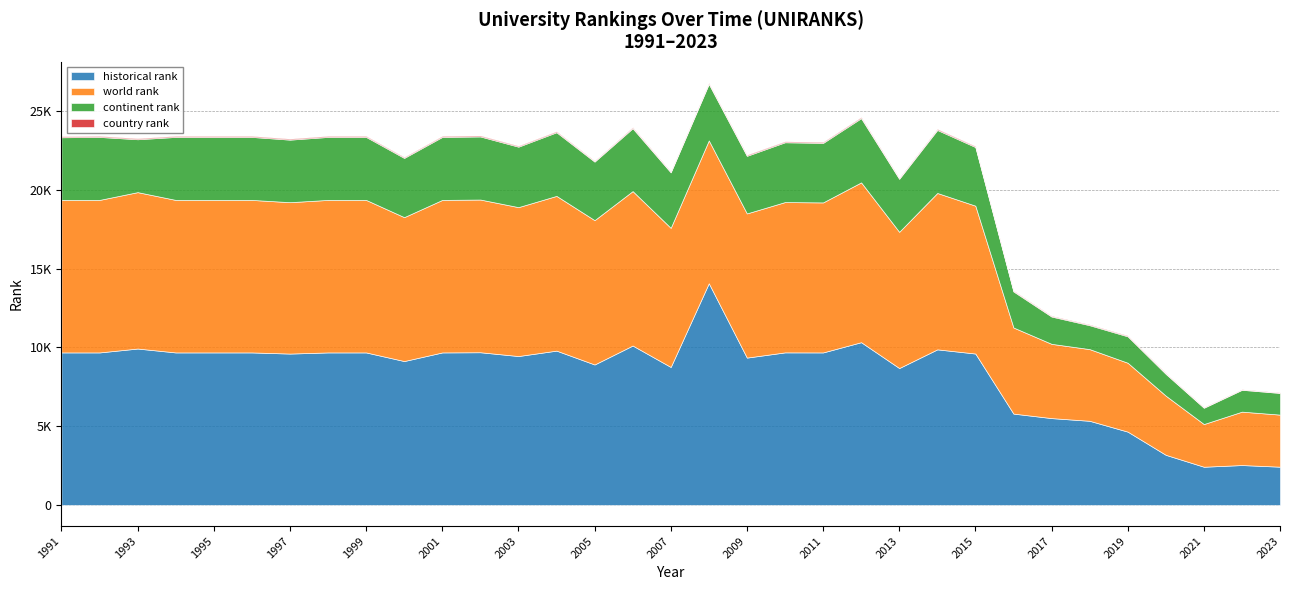

Where is the first local maximum for continent rank?

1992